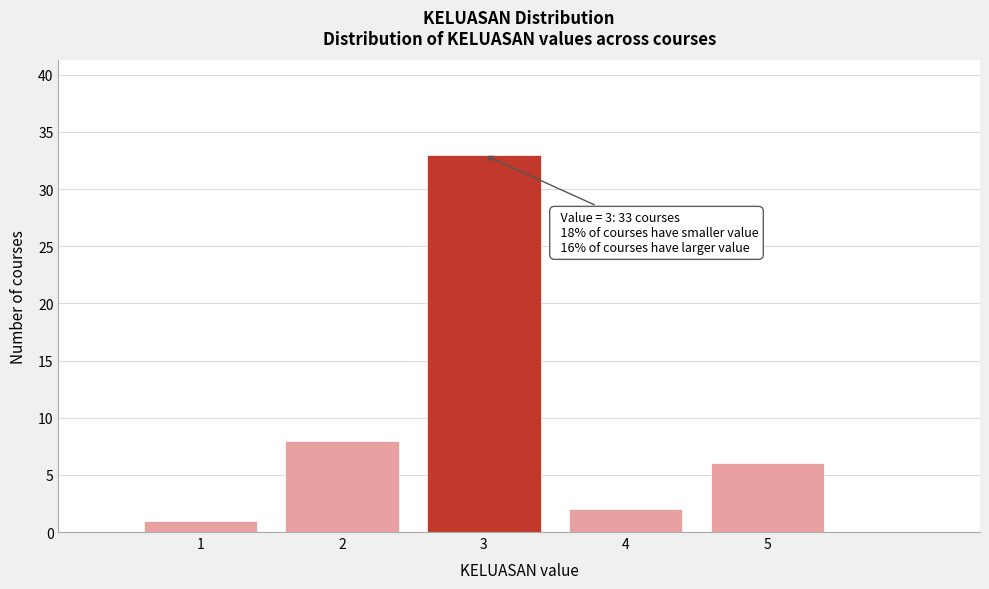

Reading left to right, list all the values displayed in this chart.

1	8	33	2	6